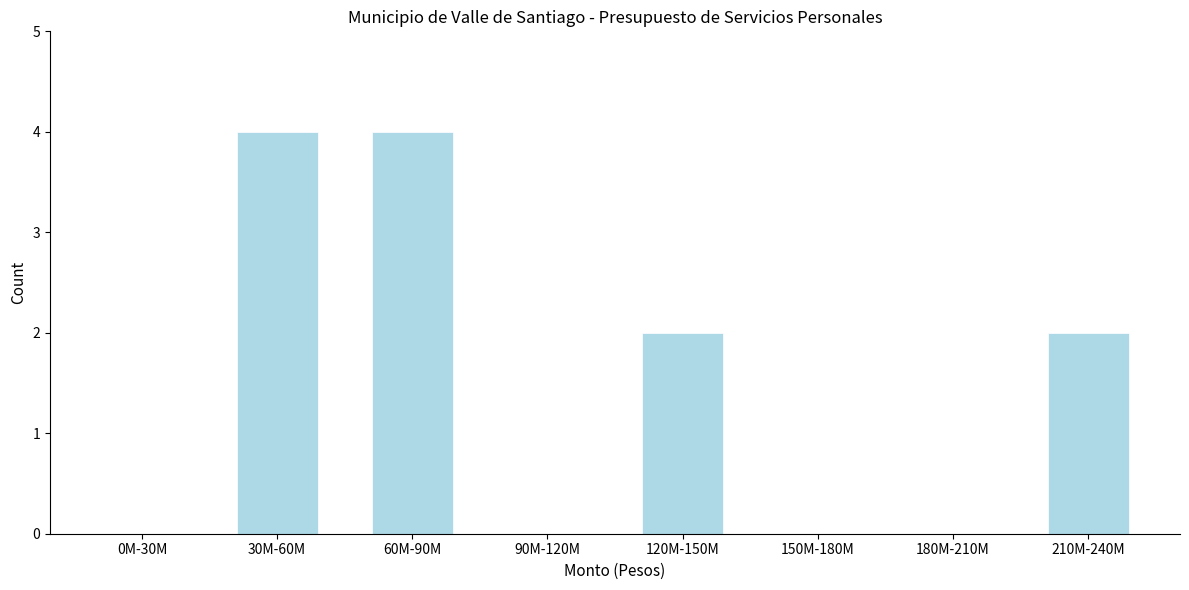

Reading right to left, list all the values displayed in this chart.

210M-240M=2	180M-210M=0	150M-180M=0	120M-150M=2	90M-120M=0	60M-90M=4	30M-60M=4	0M-30M=0